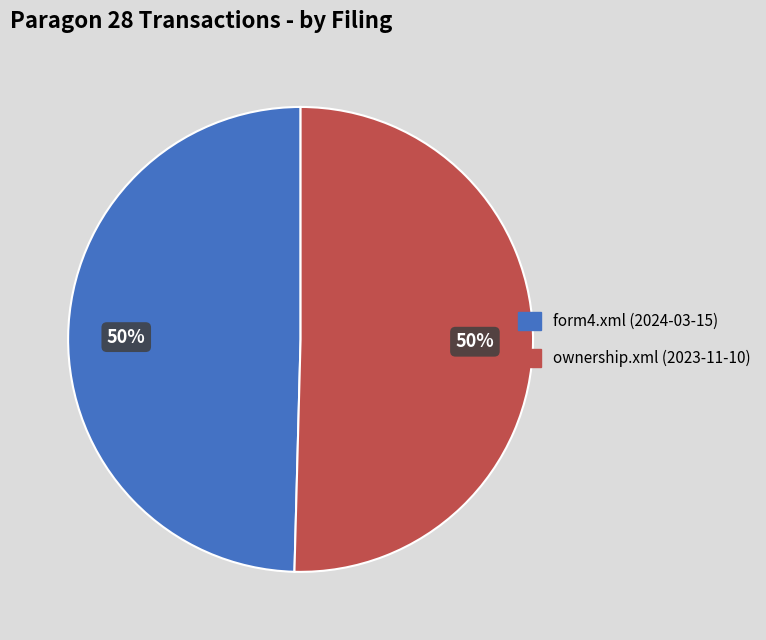

Is the sum of form4.xml (2024-03-15) and ownership.xml (2023-11-10) greater than half?

Yes